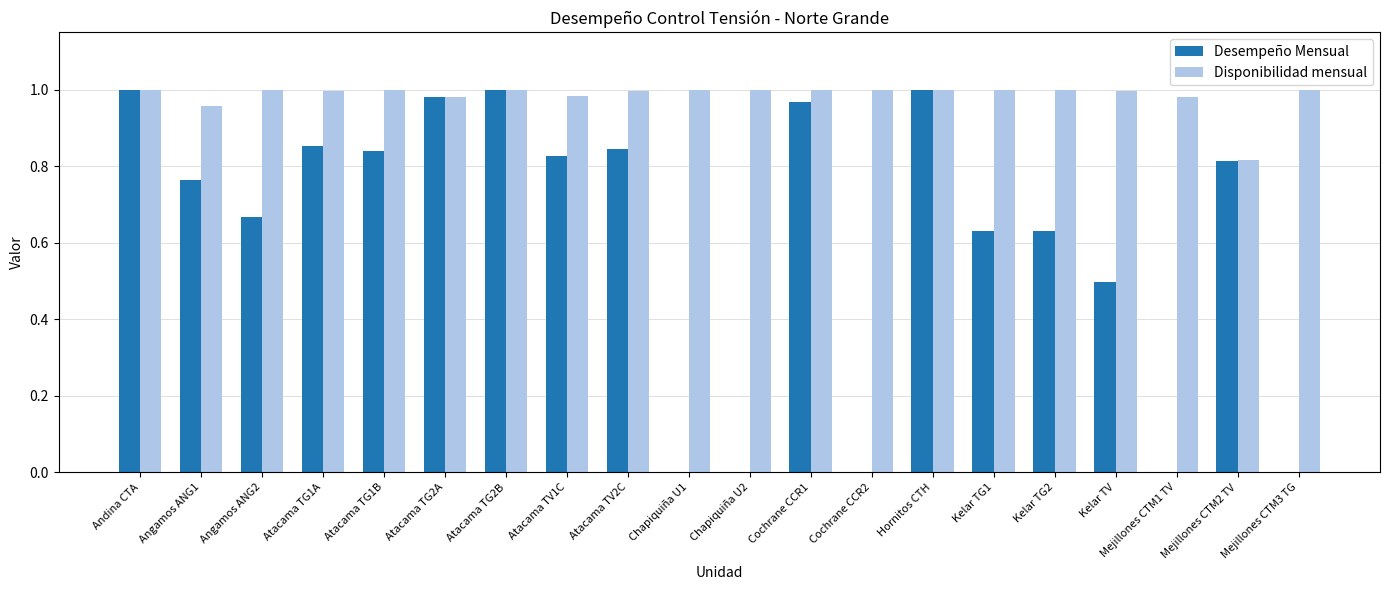

How many groups of bars are there?

20